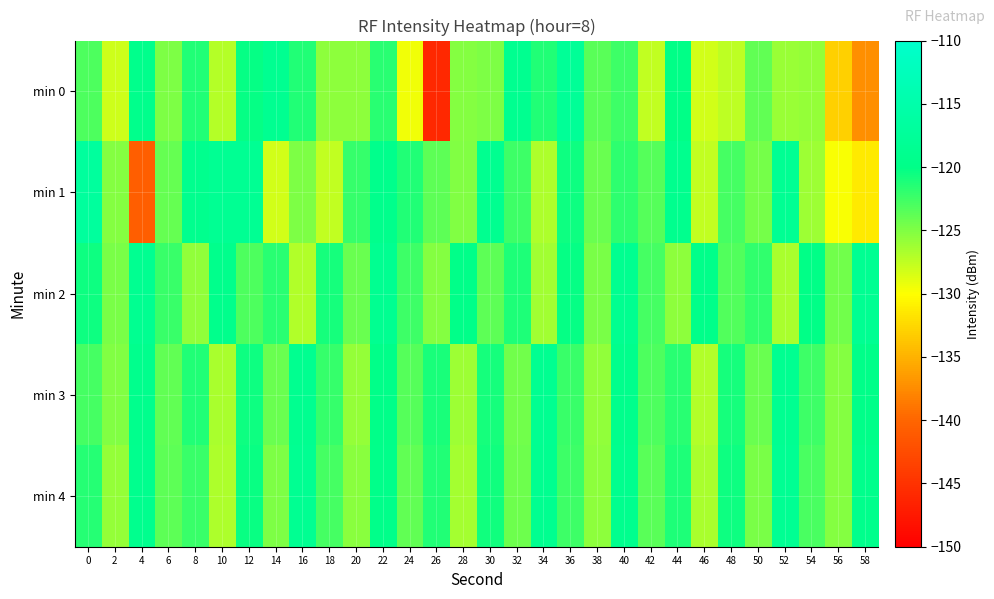

Reading left to right, extract all data points from this chart.

min 0: 0=-123.0	2=-128.1	4=-119.4	6=-124.9	8=-121.4	10=-127.1	12=-120.2	14=-118.7	16=-121.3	18=-125.6	20=-125.6	22=-121.6	24=-129.4	26=-146.0	28=-125.2	30=-124.9	32=-118.8	34=-121.3	36=-117.8	38=-123.5	40=-122.5	42=-127.6	44=-120.2	46=-128.2	48=-127.5	50=-123.9	52=-126.1	54=-125.9	56=-133.1	58=-137.2
min 1: 0=-116.9	2=-125.2	4=-140.7	6=-124.0	8=-119.1	10=-118.3	12=-118.4	14=-128.2	16=-124.9	18=-127.6	20=-122.1	22=-119.5	24=-121.3	26=-123.7	28=-125.1	30=-118.9	32=-122.4	34=-126.8	36=-120.6	38=-124.2	40=-121.8	42=-123.4	44=-119.2	46=-127.6	48=-122.8	50=-124.6	52=-118.4	54=-126.2	56=-129.8	58=-131.4
min 2: 0=-120.5	2=-124.8	4=-118.6	6=-122.3	8=-125.7	10=-119.4	12=-123.1	14=-121.6	16=-126.9	18=-120.8	20=-124.1	22=-118.7	24=-122.5	26=-125.3	28=-119.8	30=-123.6	32=-121.2	34=-126.4	36=-120.3	38=-124.7	40=-118.9	42=-122.8	44=-125.5	46=-119.6	48=-123.2	50=-121.9	52=-126.7	54=-120.1	56=-124.4	58=-118.5
min 3: 0=-122.7	2=-125.1	4=-119.3	6=-123.8	8=-121.4	10=-126.6	12=-120.5	14=-124.2	16=-118.8	18=-122.1	20=-125.9	22=-119.7	24=-123.4	26=-121.0	28=-126.2	30=-120.8	32=-124.5	34=-118.6	36=-122.3	38=-125.7	40=-119.4	42=-123.1	44=-121.6	46=-126.9	48=-120.8	50=-124.1	52=-118.7	54=-122.5	56=-125.3	58=-119.8
min 4: 0=-121.5	2=-125.8	4=-119.1	6=-123.6	8=-122.2	10=-126.8	12=-120.4	14=-124.9	16=-118.5	18=-122.7	20=-125.4	22=-119.6	24=-123.8	26=-121.3	28=-126.5	30=-120.7	32=-124.3	34=-118.8	36=-122.4	38=-125.6	40=-119.2	42=-123.5	44=-121.1	46=-126.7	48=-120.6	50=-124.8	52=-118.3	54=-122.9	56=-125.2	58=-119.5